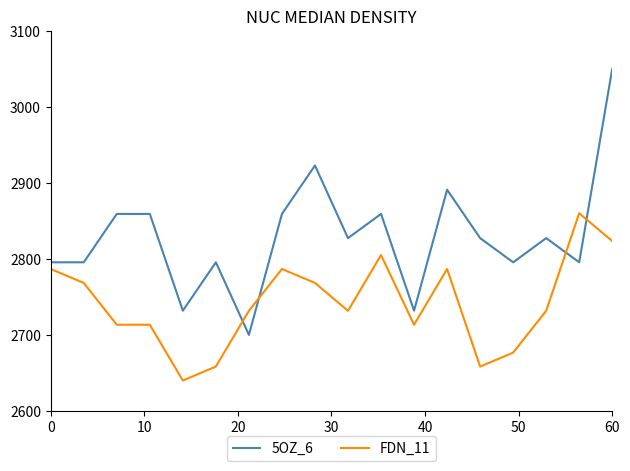

List the series in order of their peak value, lowest first.

FDN_11, 5OZ_6